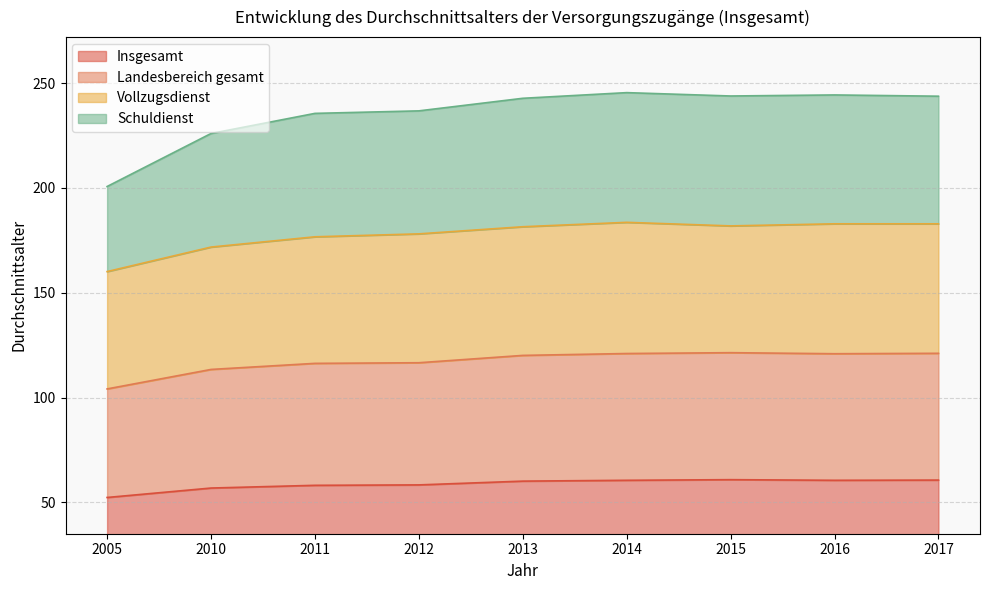

What is the difference between the second highest and minimum values in the Landesbereich gesamt series?

17.0